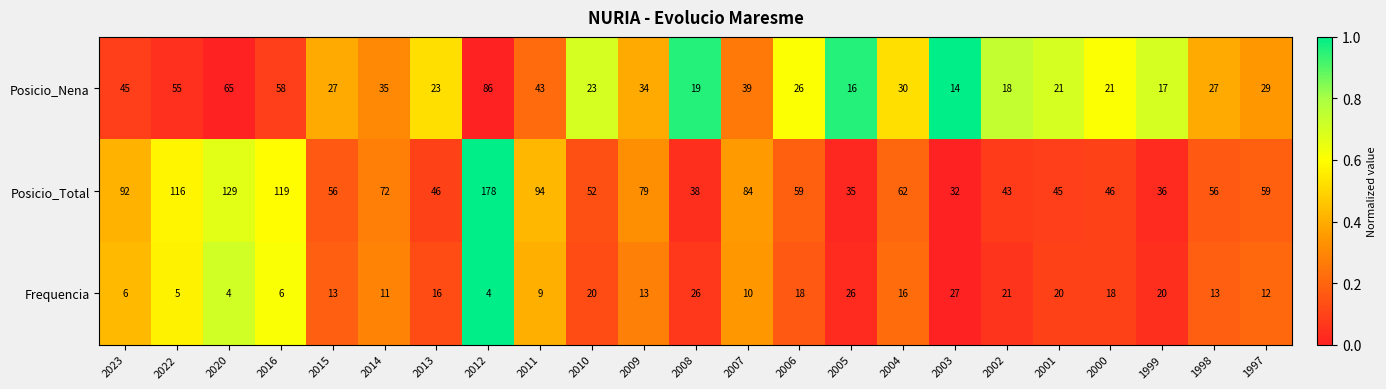

Rank the series at 2013 from lowest to highest value.

Frequencia, Posicio_Nena, Posicio_Total